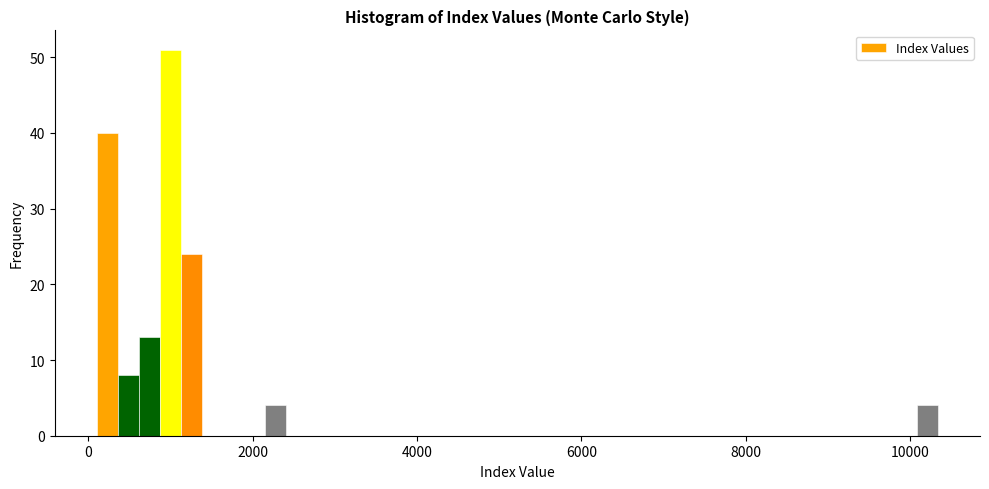

Read against the x-axis, roughly where is the centre of the tallest bar?

1000